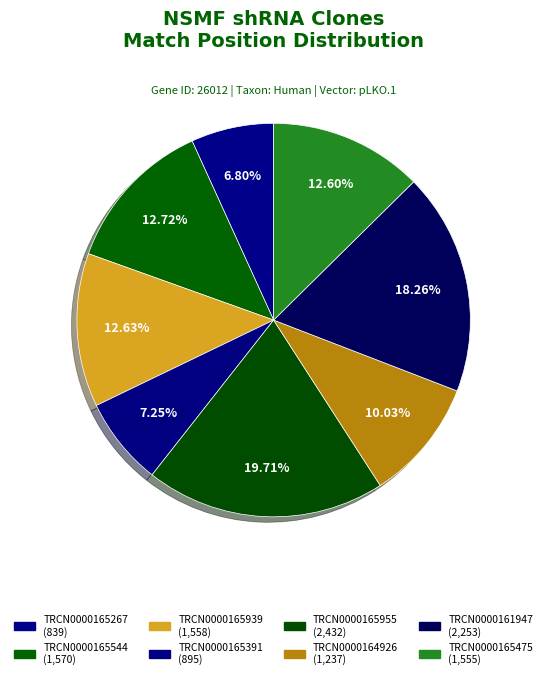

The TRCN0000165544 slice represents 13% of the pie. True or false?

True